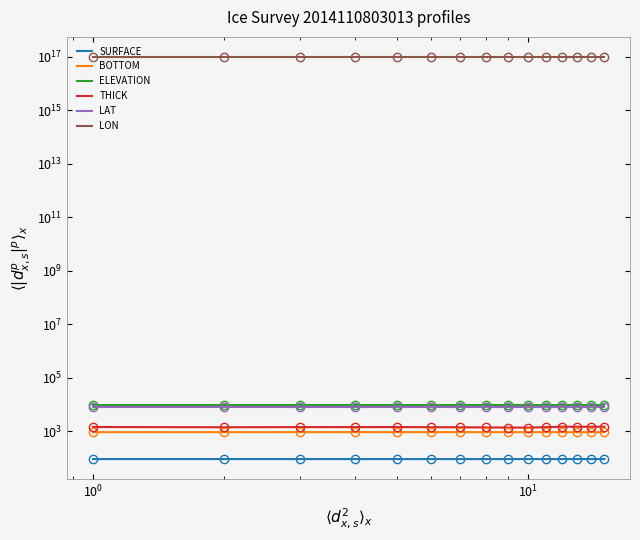

True or false: ELEVATION and LAT cross at least once.

False